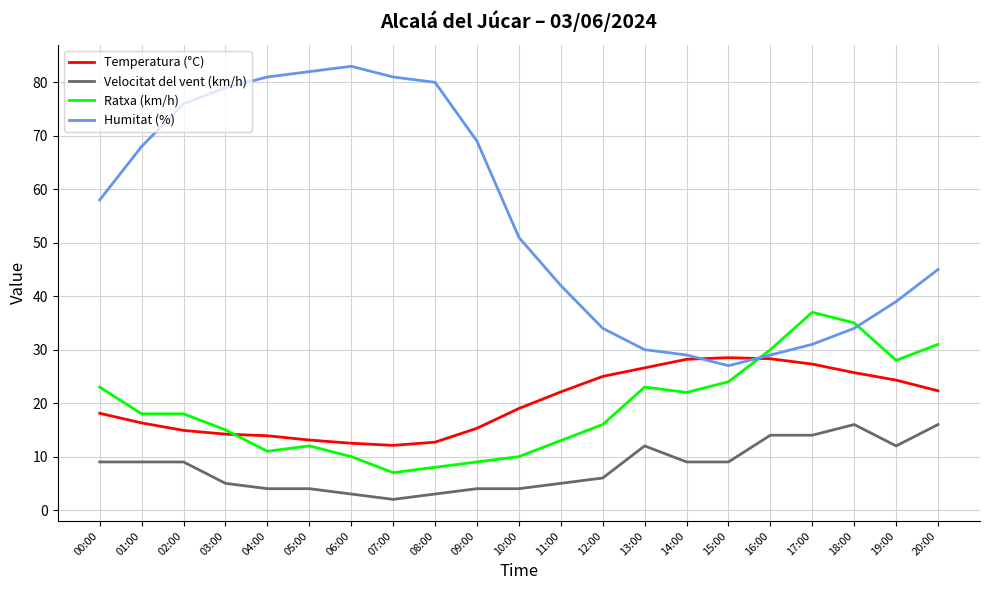

Which series has the largest total across all categories?

Humitat (%)